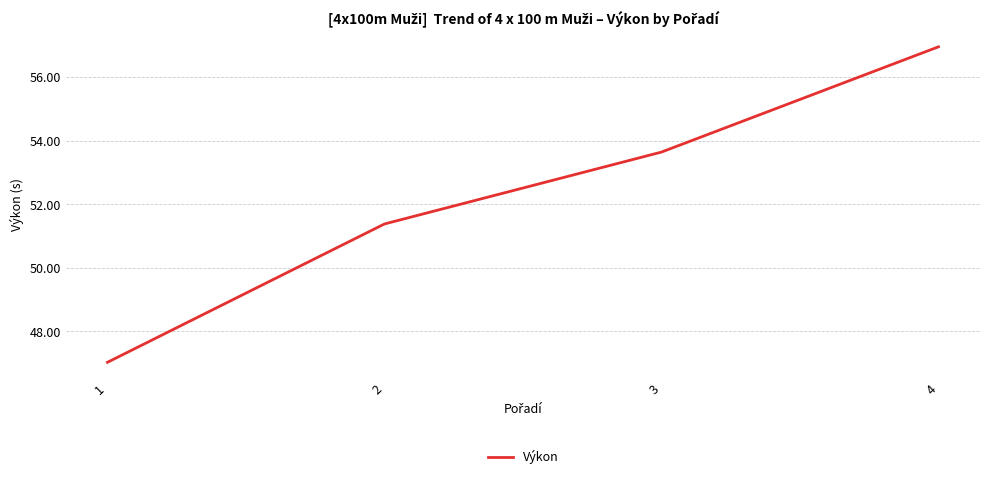

Approximately how many times larger is the value at 2 compared to 3?

1.0